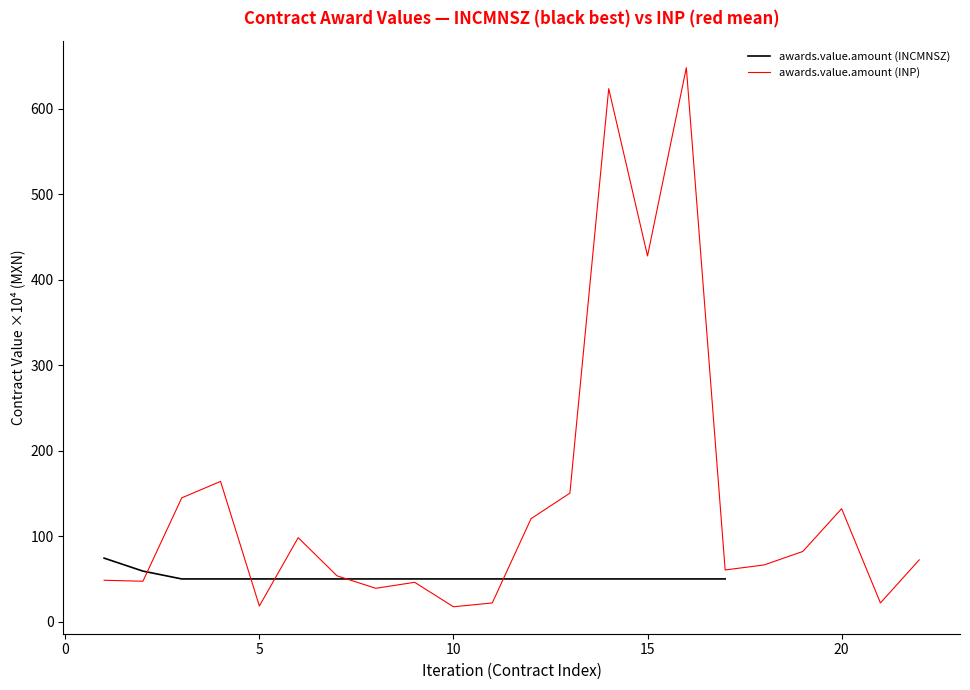

True or false: the data has more than 2 interior local peaks.

True